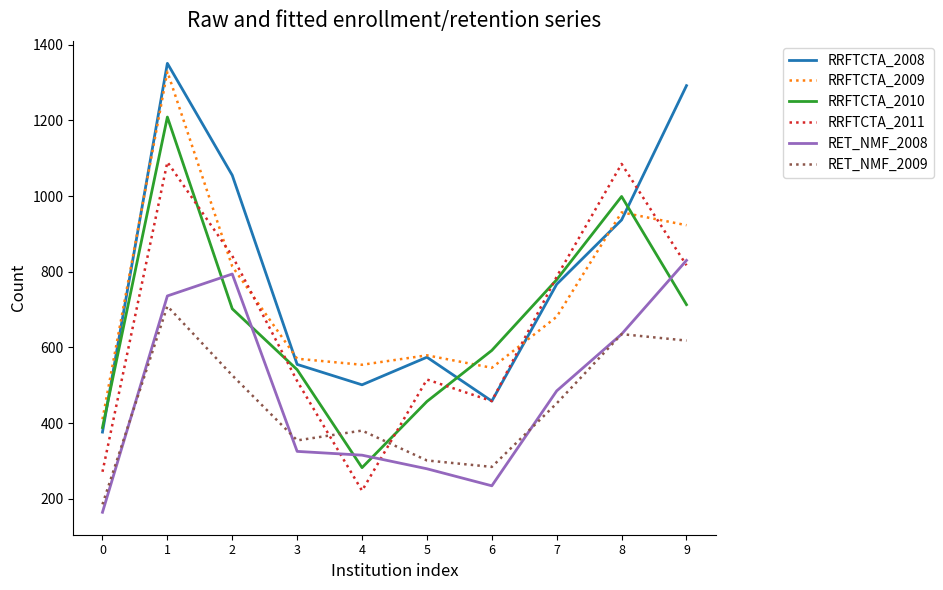

Rank the series by their maximum value, from highest to lowest.

RRFTCTA_2008, RRFTCTA_2009, RRFTCTA_2010, RRFTCTA_2011, RET_NMF_2008, RET_NMF_2009